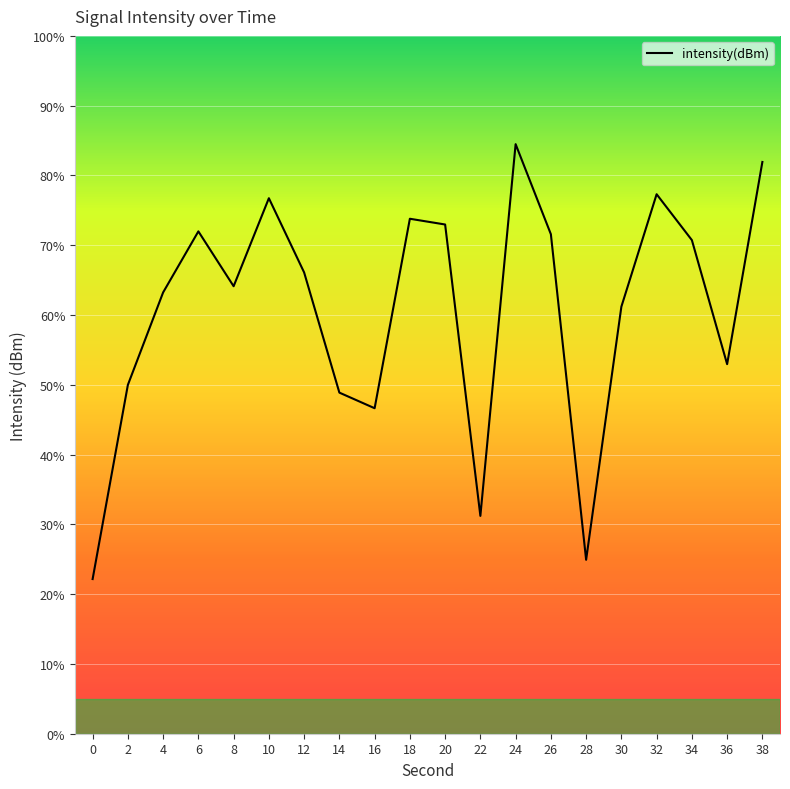

The value at 0 is 6.8. True or false?

False